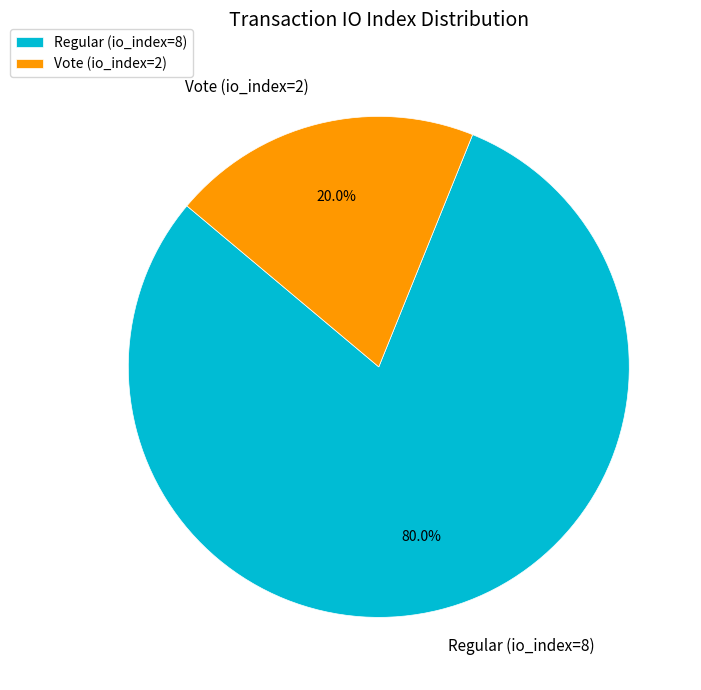

How many segments does this pie chart have?

2